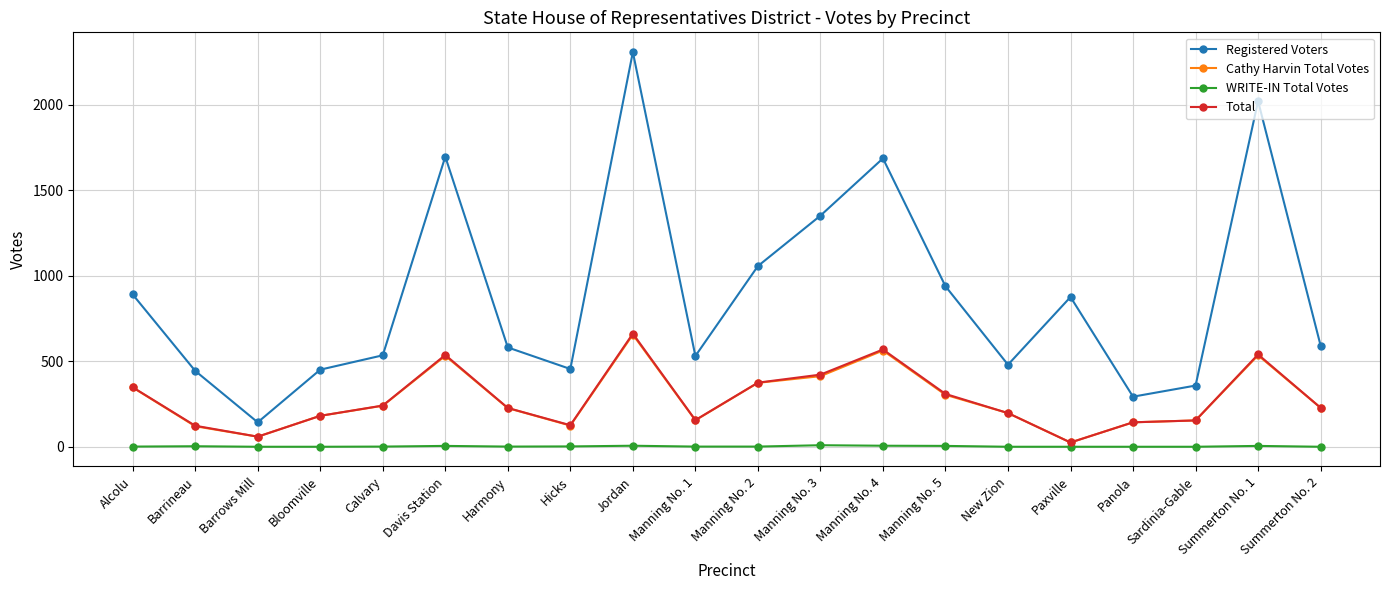

True or false: Total and Registered Voters intersect in this chart.

False